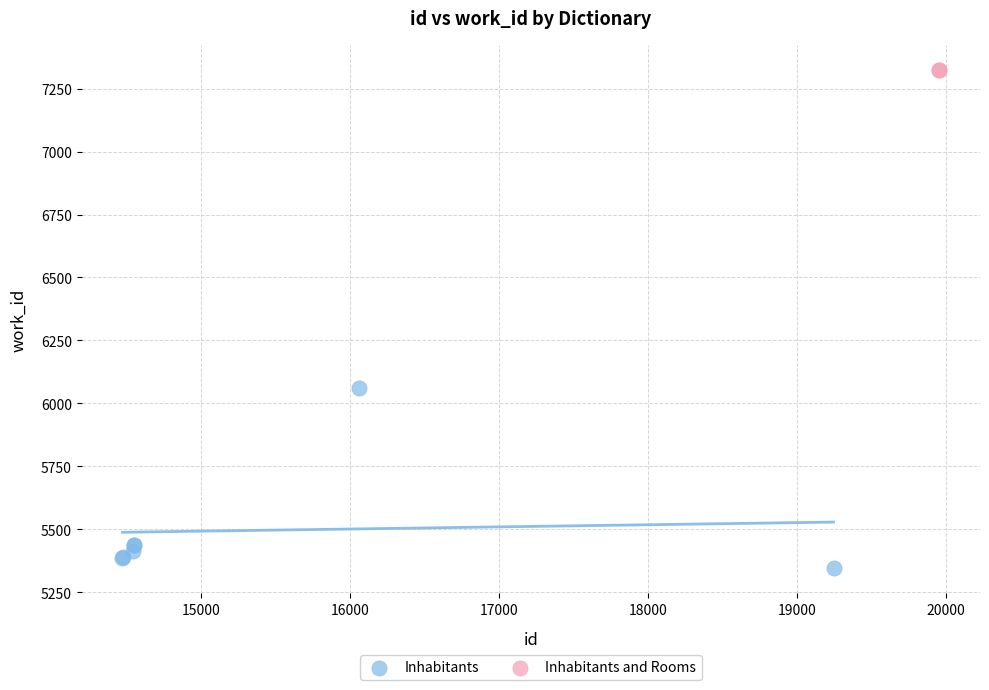

What are all the series names shown in the legend?

Inhabitants, Inhabitants and Rooms